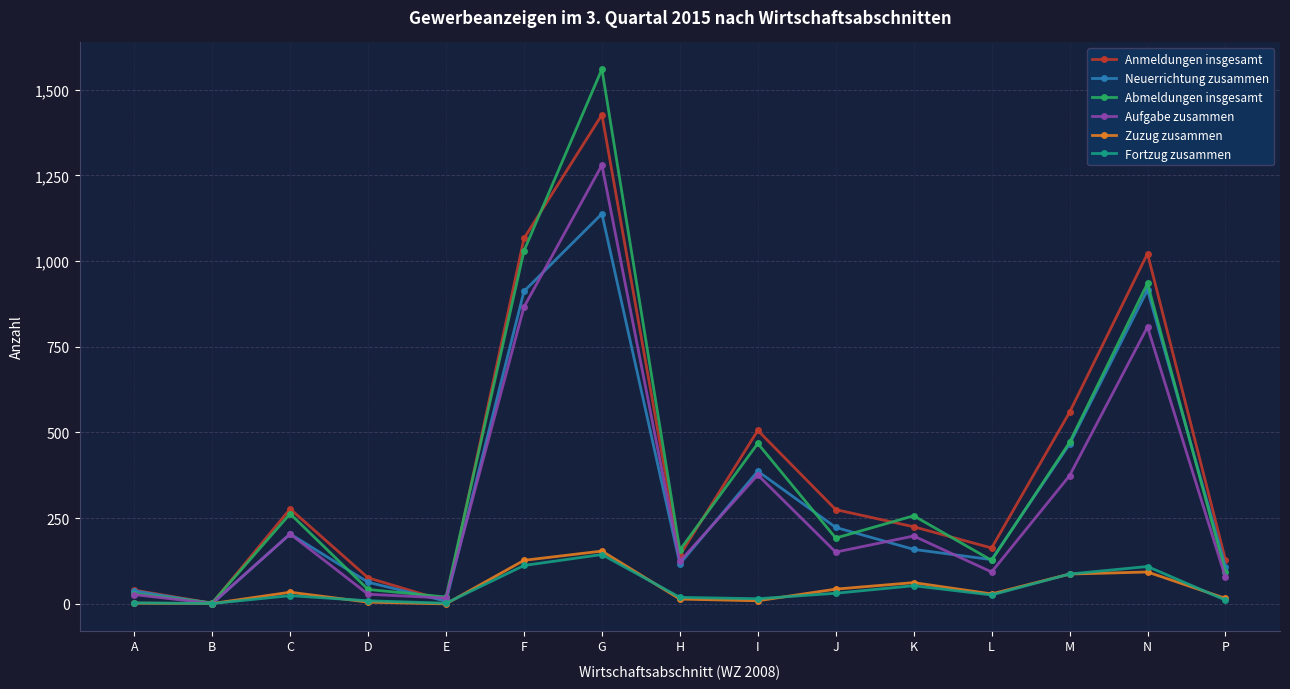

What is the total value across all series at E?

55